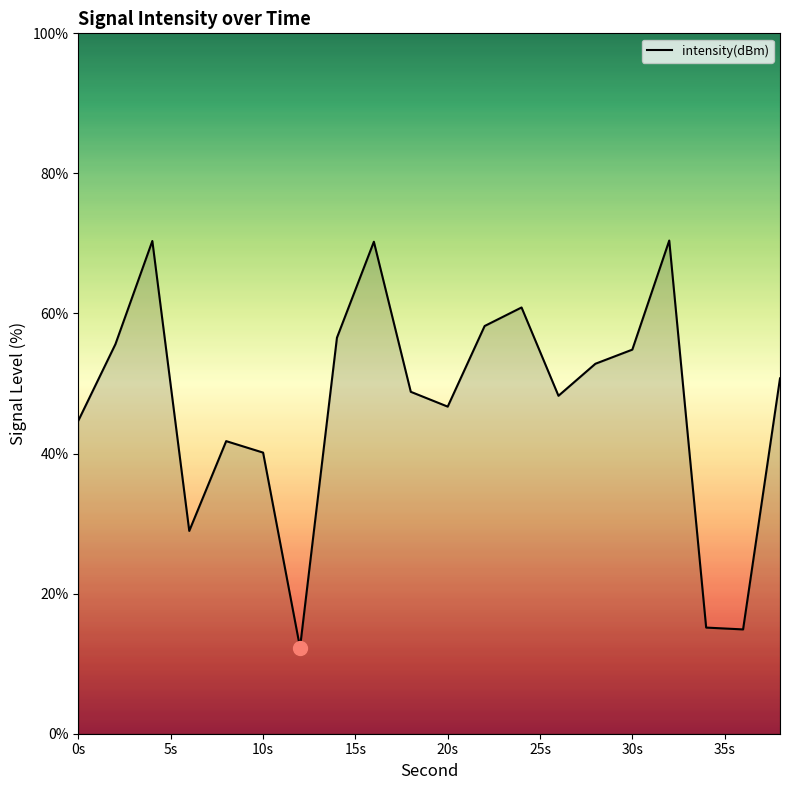

What is the difference between the maximum and minimum values?

58.1